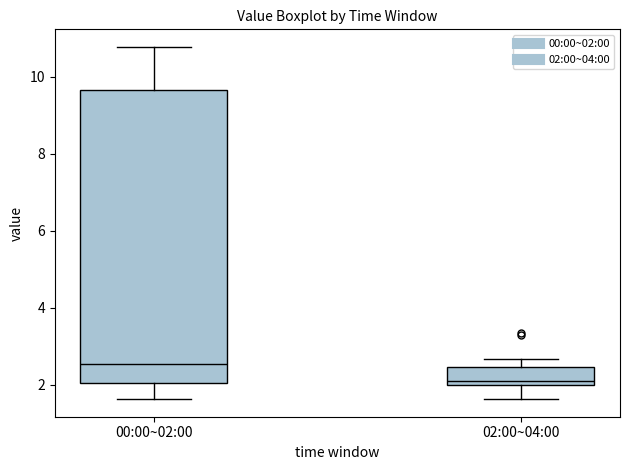

Reading left to right, transcribe this box plot: for each box, give where its median line is, the range the box spans, and where its two whiskers end, as read against the y-axis. The values are not printed on the chart, so give them approximately, as read against the axis.

00:00~02:00: median 2.6, box 2.0 to 9.6, whiskers 1.6 to 10.8
02:00~04:00: median 2.2, box 2.0 to 2.4, whiskers 1.6 to 2.6